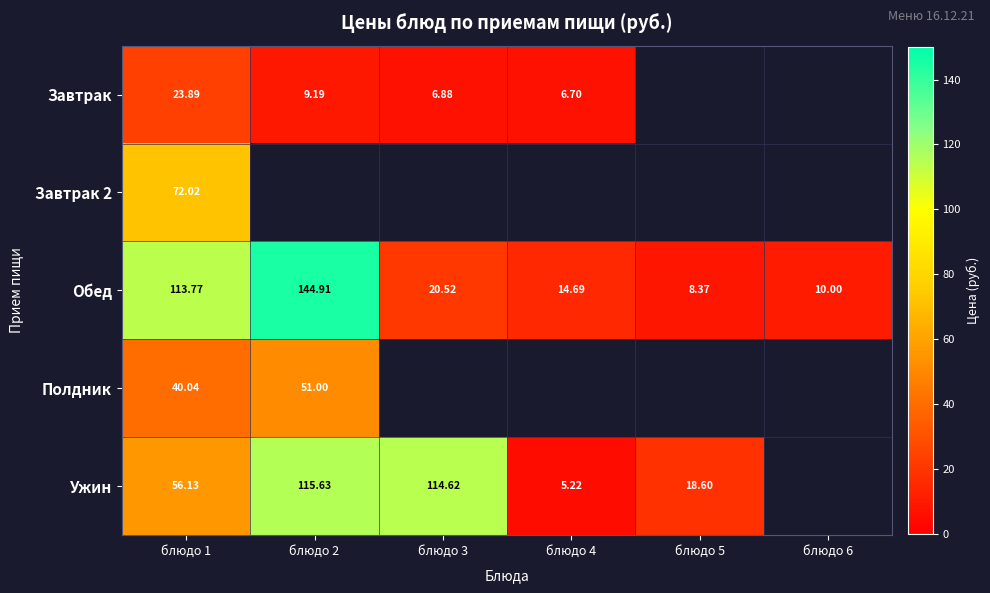

Is the value of Обед at блюдо 2 greater than the value of Завтрак 2 at блюдо 1?

Yes